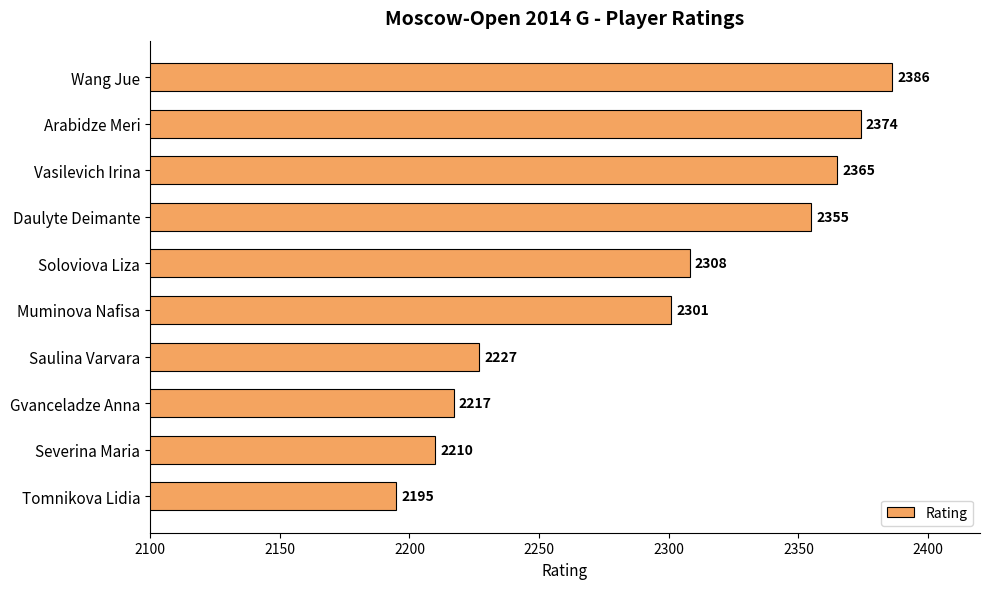

Are the bars horizontal?

Yes